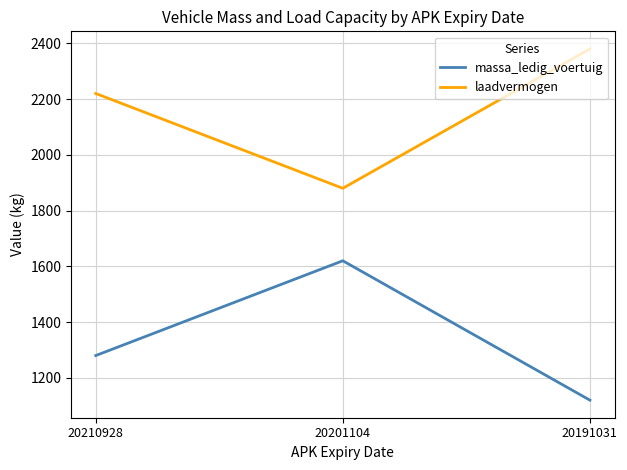

What is the difference between the highest and lowest values at 20201104?

260